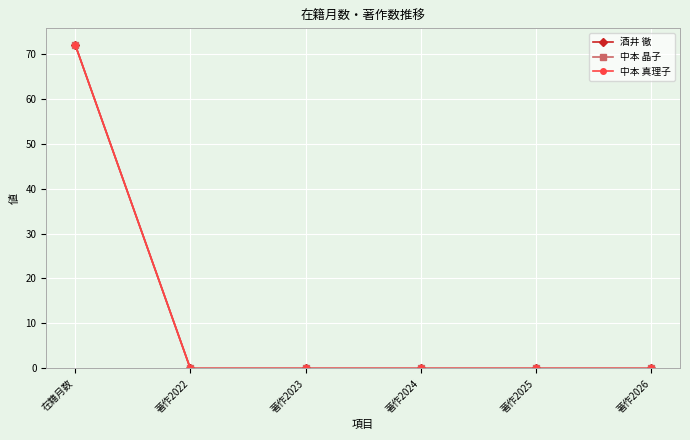

What is the label of the 2nd point from the left?

著作2022